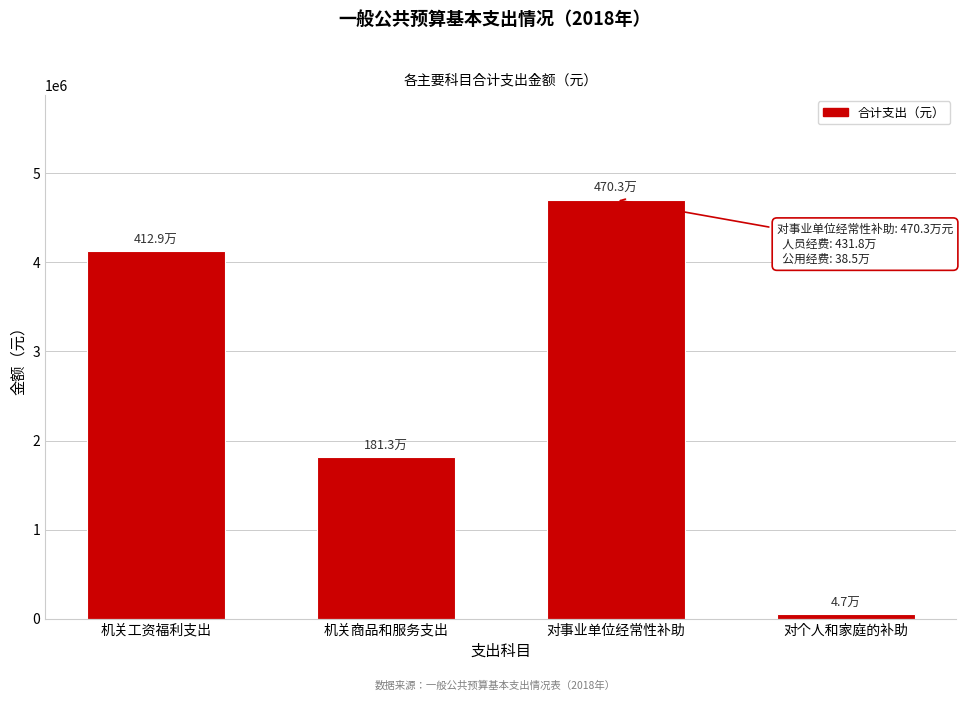

Reading right to left, what are all the values shown in this chart?

对个人和家庭的补助=47163.6	对事业单位经常性补助=4703203.5	机关商品和服务支出=1813061.6	机关工资福利支出=4129011.6